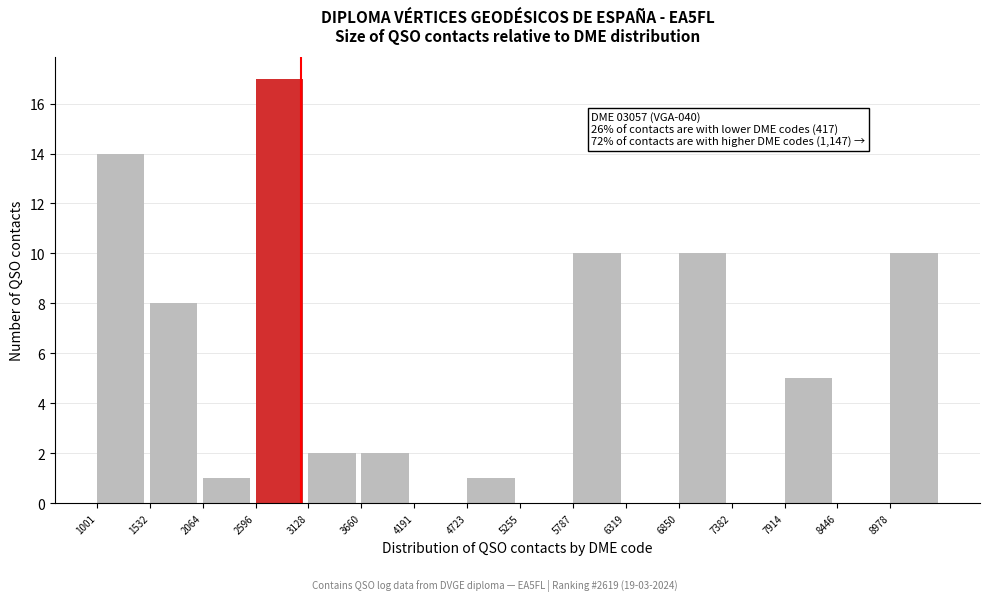

Over which range of the x-axis is the bar tallest?

2600 to 3100